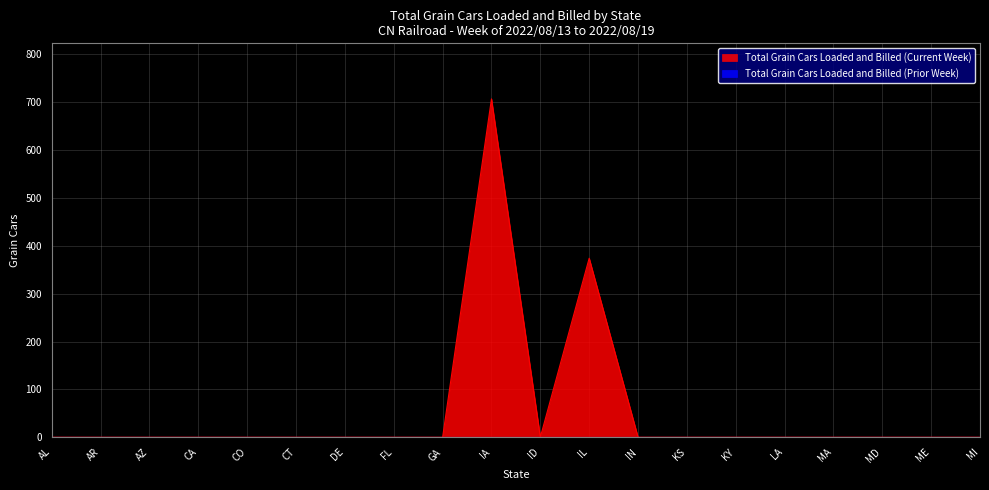

What is the average value?

54